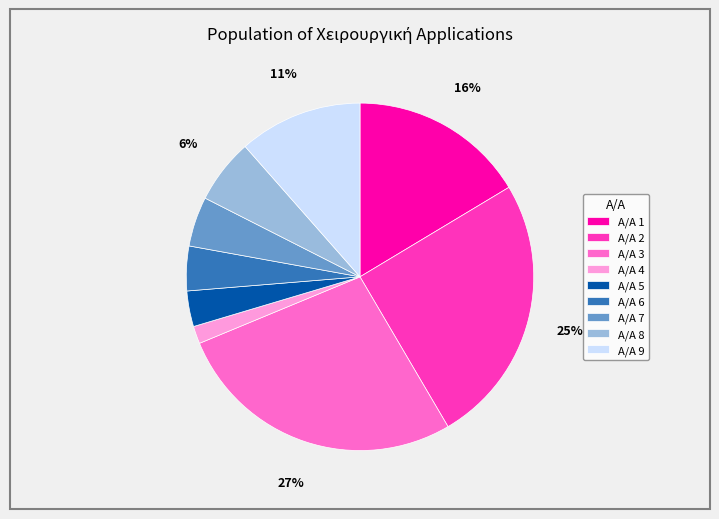

To the nearest percent, what is the combined percentage of Α/Α 2 and Α/Α 4?

27%